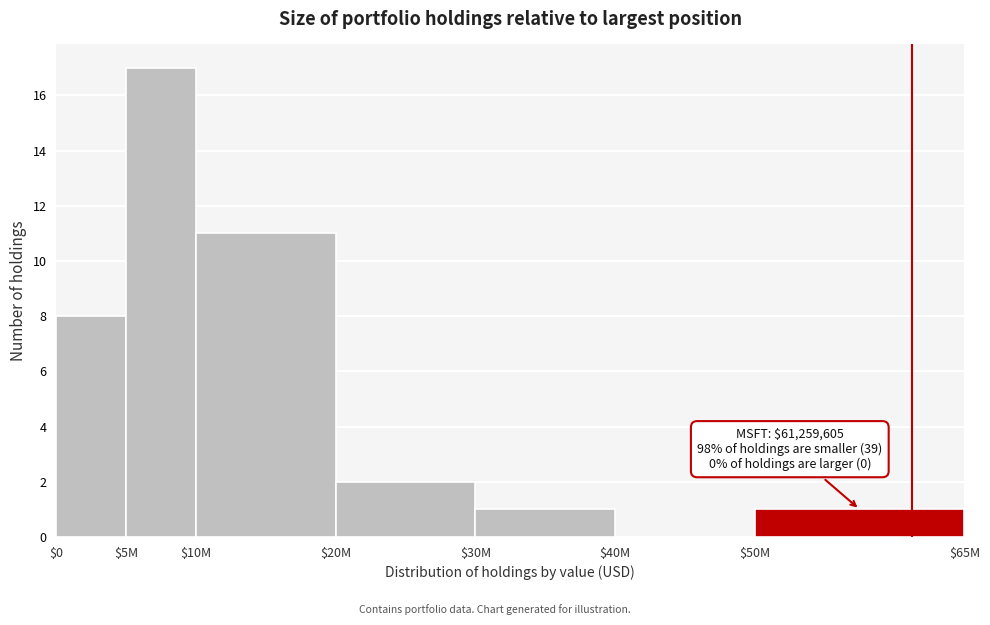

What is the greatest value displayed?

17